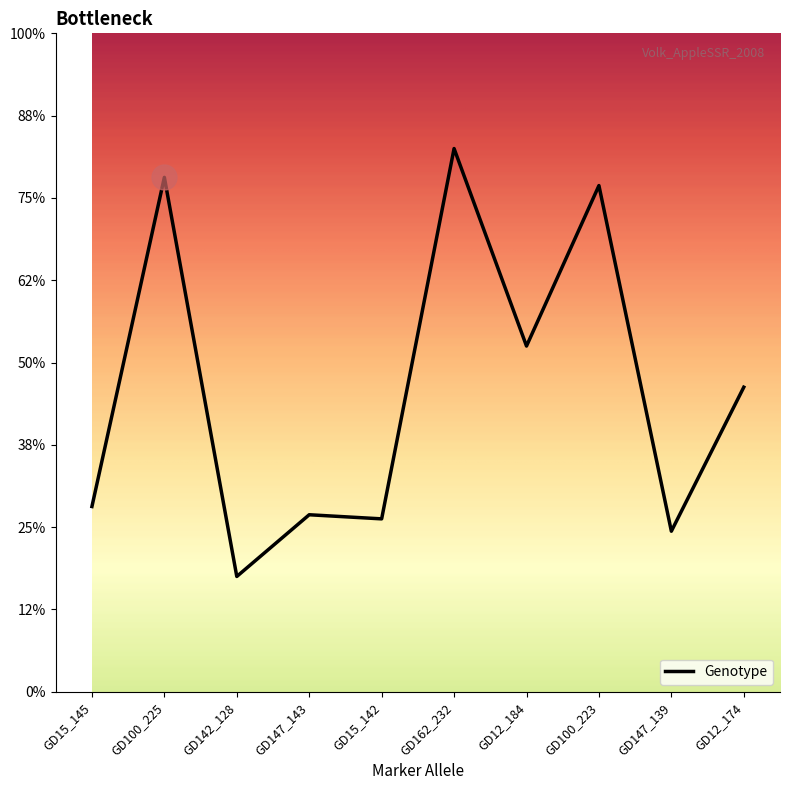

Reading right to left, transcribe all the data shown in this chart.

GD12_174=174	GD147_139=139	GD100_223=223	GD12_184=184	GD162_232=232	GD15_142=142	GD147_143=143	GD142_128=128	GD100_225=225	GD15_145=145